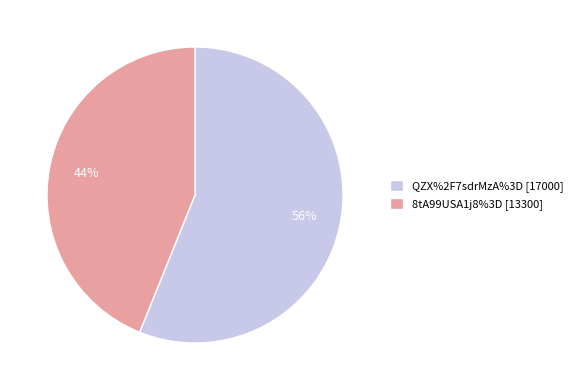

To the nearest percent, what is the difference between the largest and smallest slice percentages?

12%